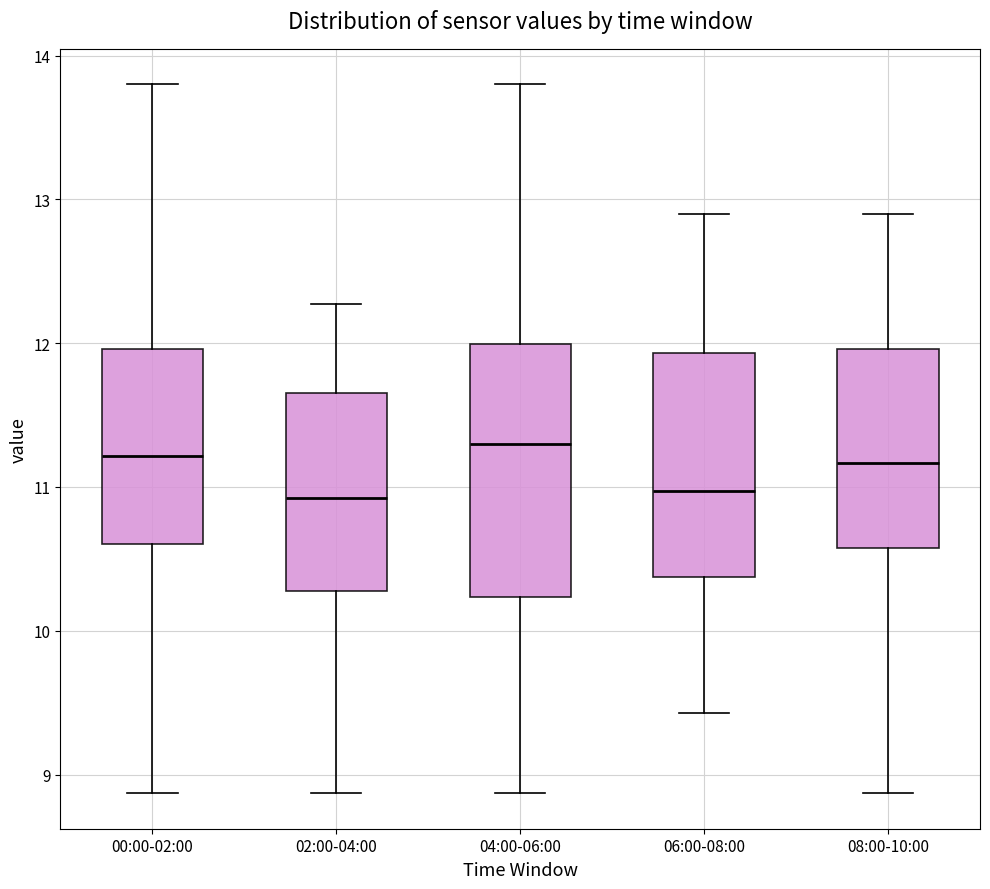

Reading left to right, read every box against the y-axis: the position of its median line, the range the box covers, and the ends of its whiskers. The values are not printed on the chart, so give them approximately, as read against the axis.

00:00-02:00: median 11.2, box 10.6 to 12.0, whiskers 8.9 to 13.8
02:00-04:00: median 10.9, box 10.3 to 11.7, whiskers 8.9 to 12.3
04:00-06:00: median 11.3, box 10.2 to 12.0, whiskers 8.9 to 13.8
06:00-08:00: median 11.0, box 10.4 to 11.9, whiskers 9.4 to 12.9
08:00-10:00: median 11.2, box 10.6 to 12.0, whiskers 8.9 to 12.9